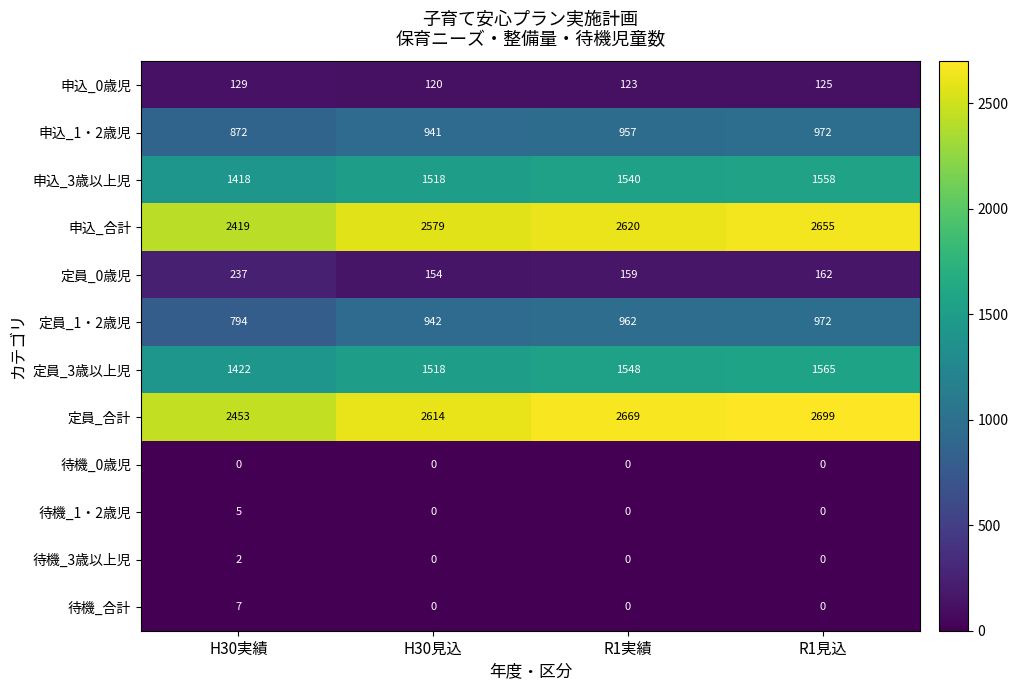

List the labels in order of 申込_0歳児 value, smallest first.

H30見込, R1実績, R1見込, H30実績